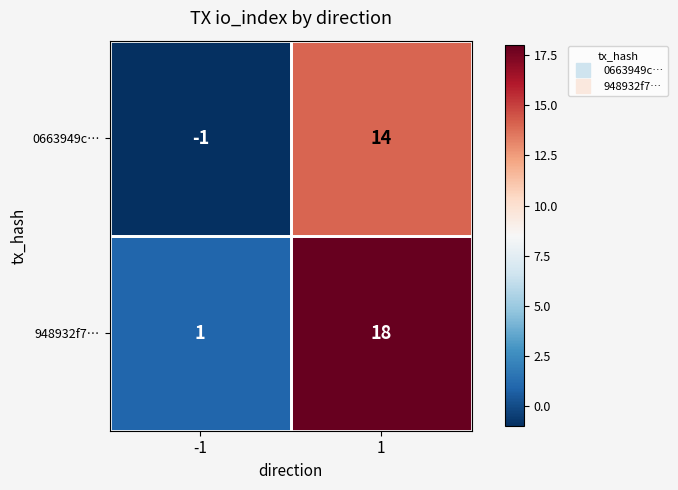

The 0663949c… series shows -1 at -1. True or false?

True